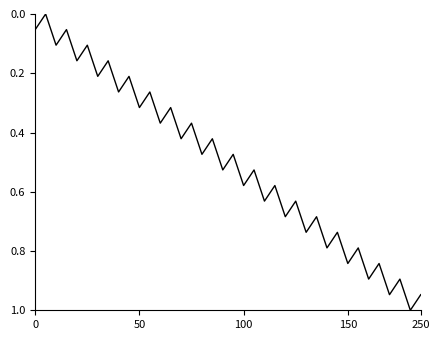

Does the chart display data point markers on the line(s)?

No